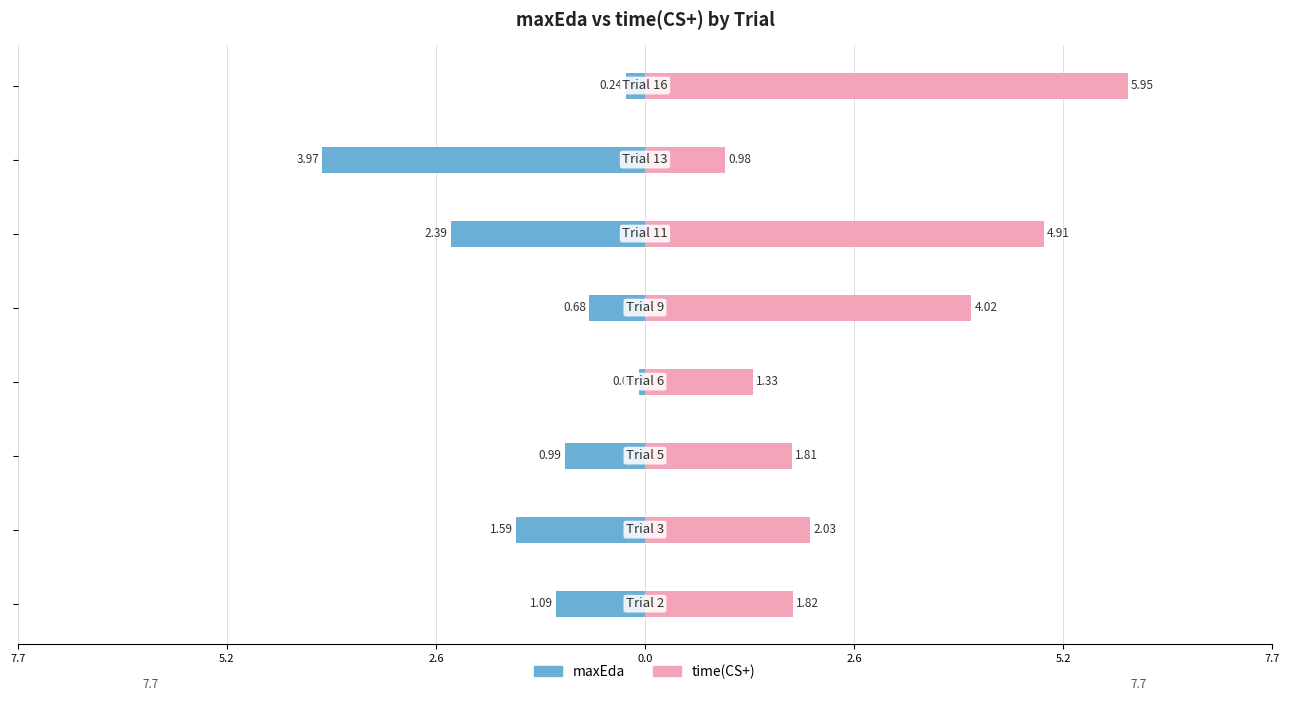

What is the spread (max minus min) of values at 0.0?

1.4